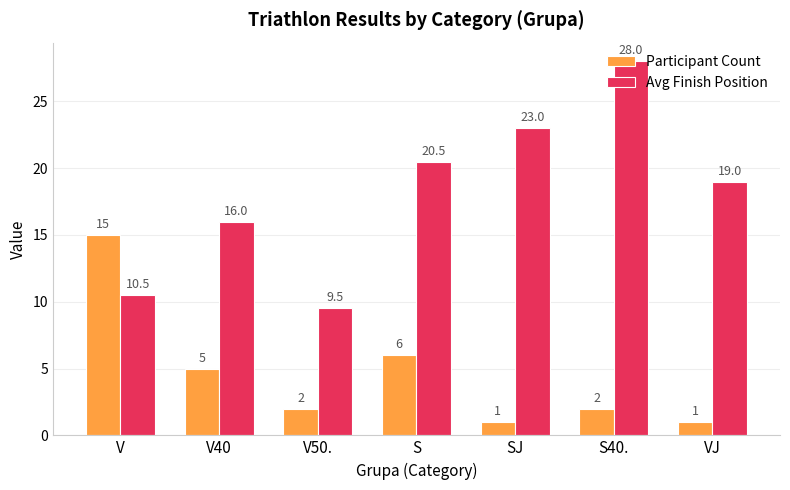

What is the label of the 5th bar from the left?

SJ